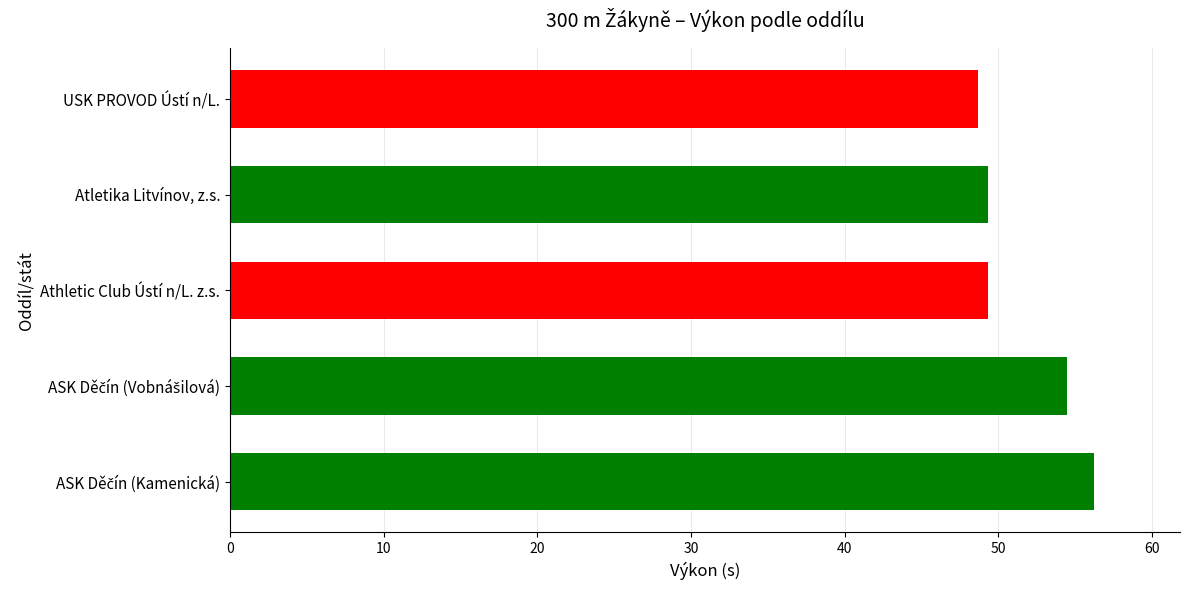

The chart shows a value of 81.6 at USK PROVOD Ústí n/L.. True or false?

False